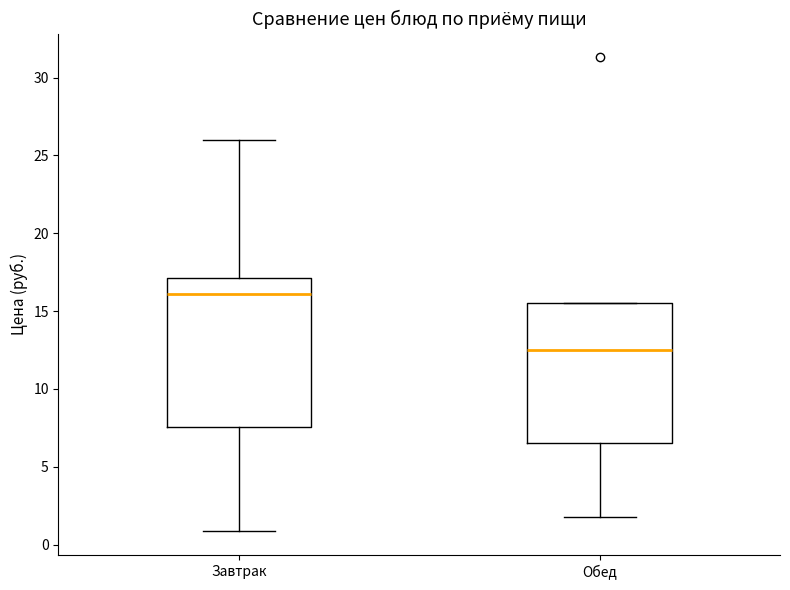

Reading left to right, read every box against the y-axis: the position of its median line, the range the box covers, and the ends of its whiskers. The values are not printed on the chart, so give them approximately, as read against the axis.

Завтрак: median 16.0, box 7.5 to 17.0, whiskers 1.0 to 26.0
Обед: median 12.5, box 6.5 to 15.5, whiskers 2.0 to 15.5